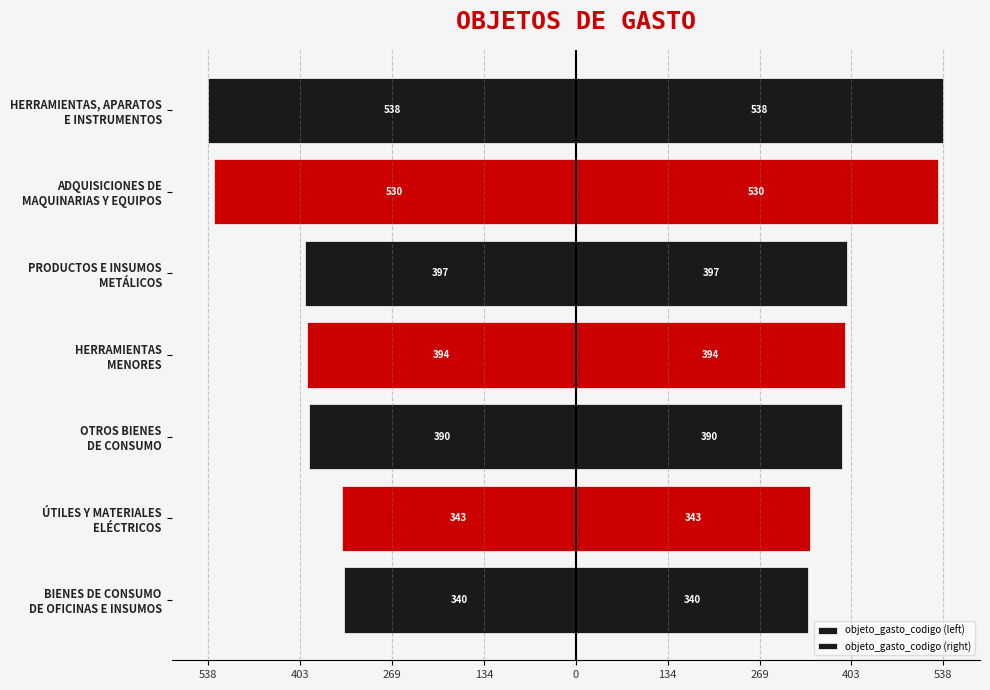

How many values in the objeto_gasto_codigo (left) series exceed -394?

3